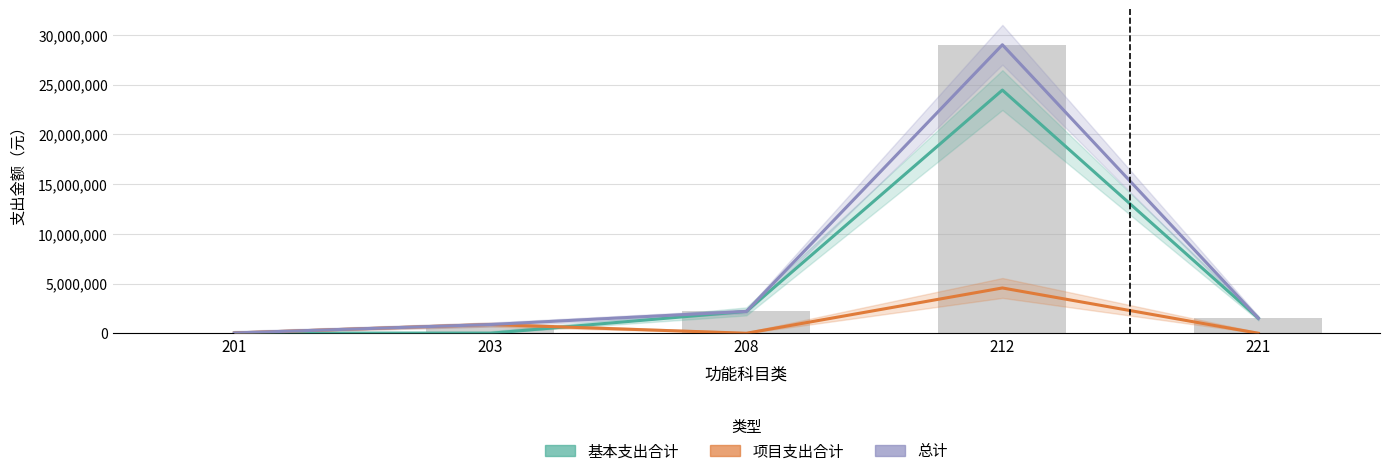

What is the maximum value for 项目支出合计?

4557053.3